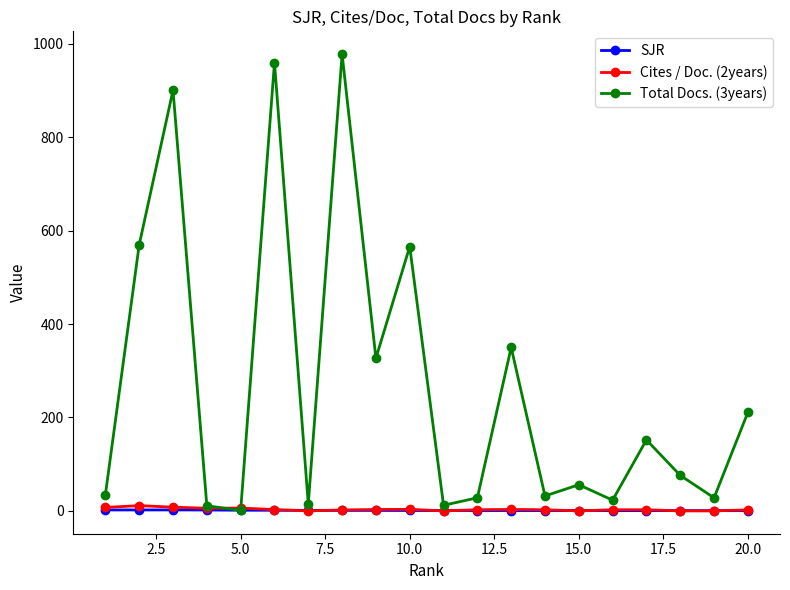

Which series has the widest spread of values?

Total Docs. (3years)